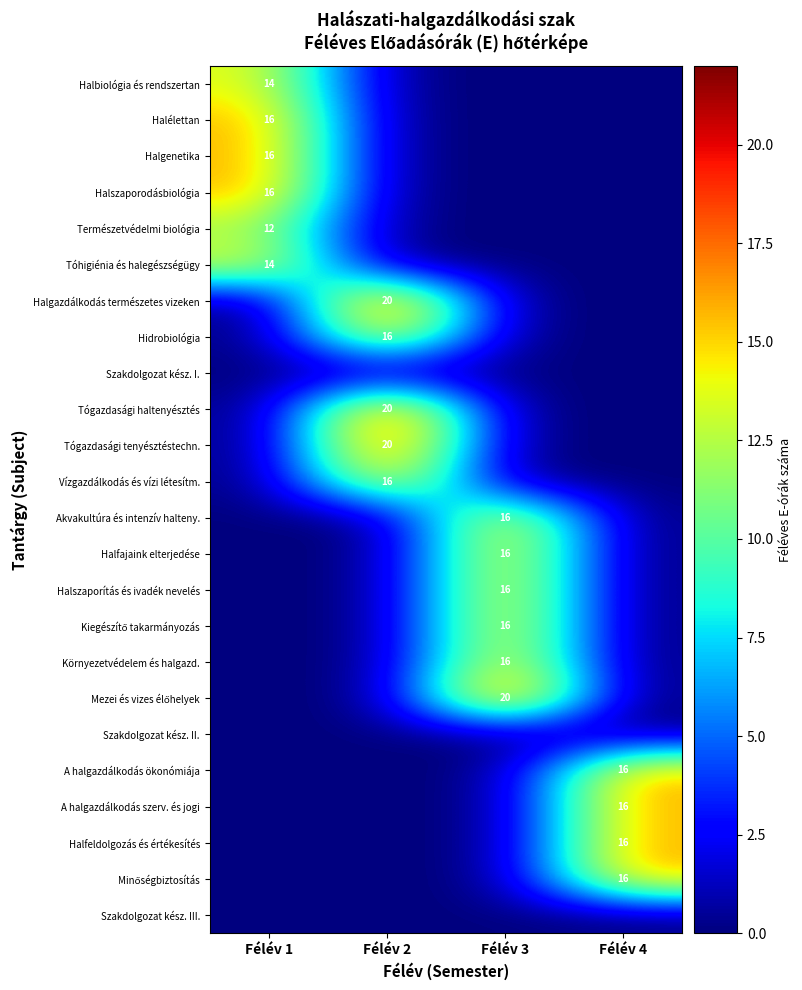

The value of A halgazdálkodás szerv. és jogi at Félév 4 is 16. True or false?

True